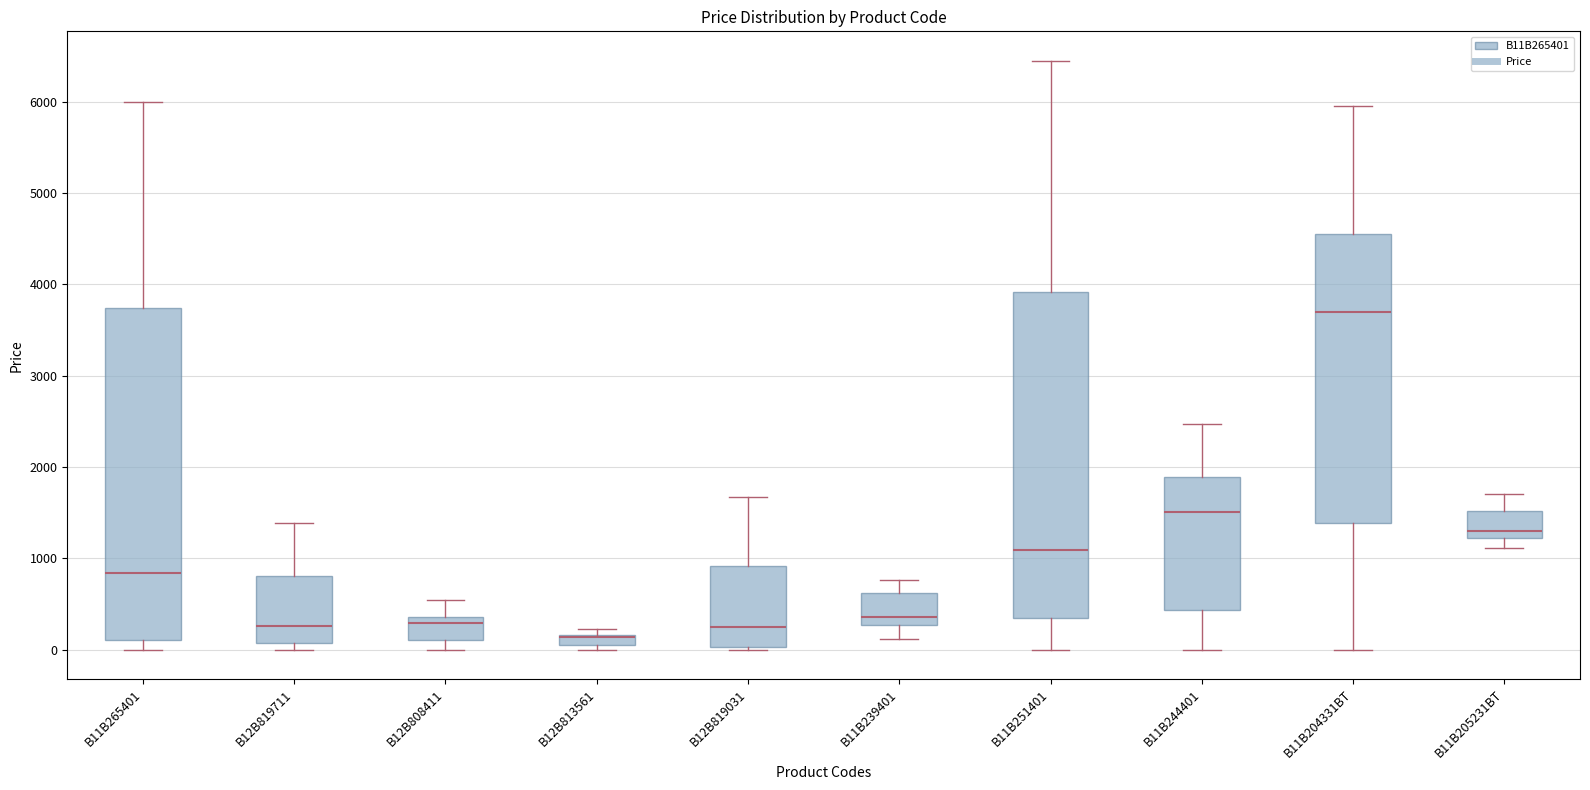

Where does the lower whisker of the box for B12B808411 end on the y-axis? The values are not printed on the chart, so give them approximately, as read against the axis.

0